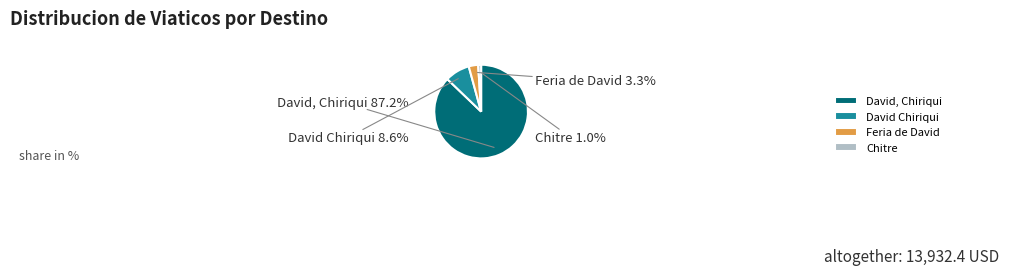

Combined, what portion of the pie is Chitre and David Chiriqui?

9.6%